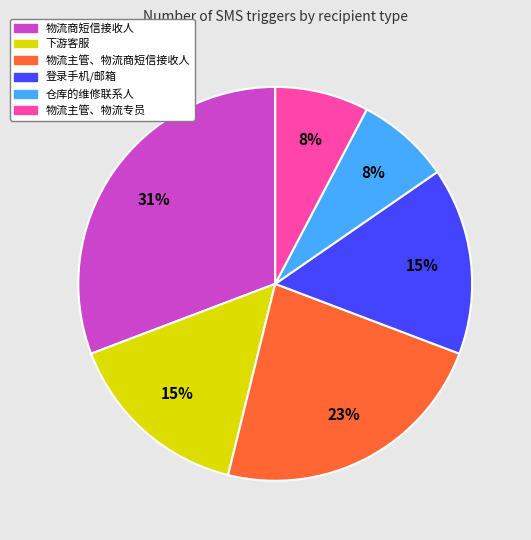

To the nearest percent, what percentage of the pie is 仓库的维修联系人?

8%